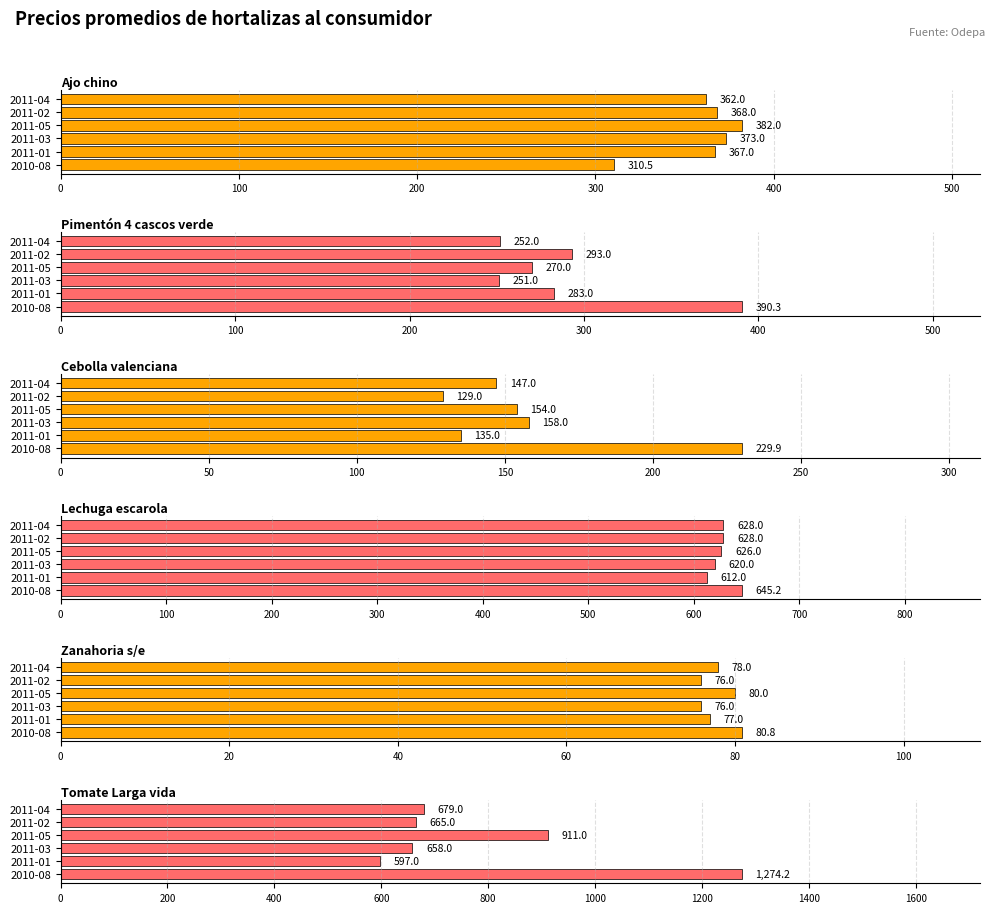

Is the value of Ajo chino at 2011-02 greater than the value of Zanahoria s/e at 2011-01?

Yes